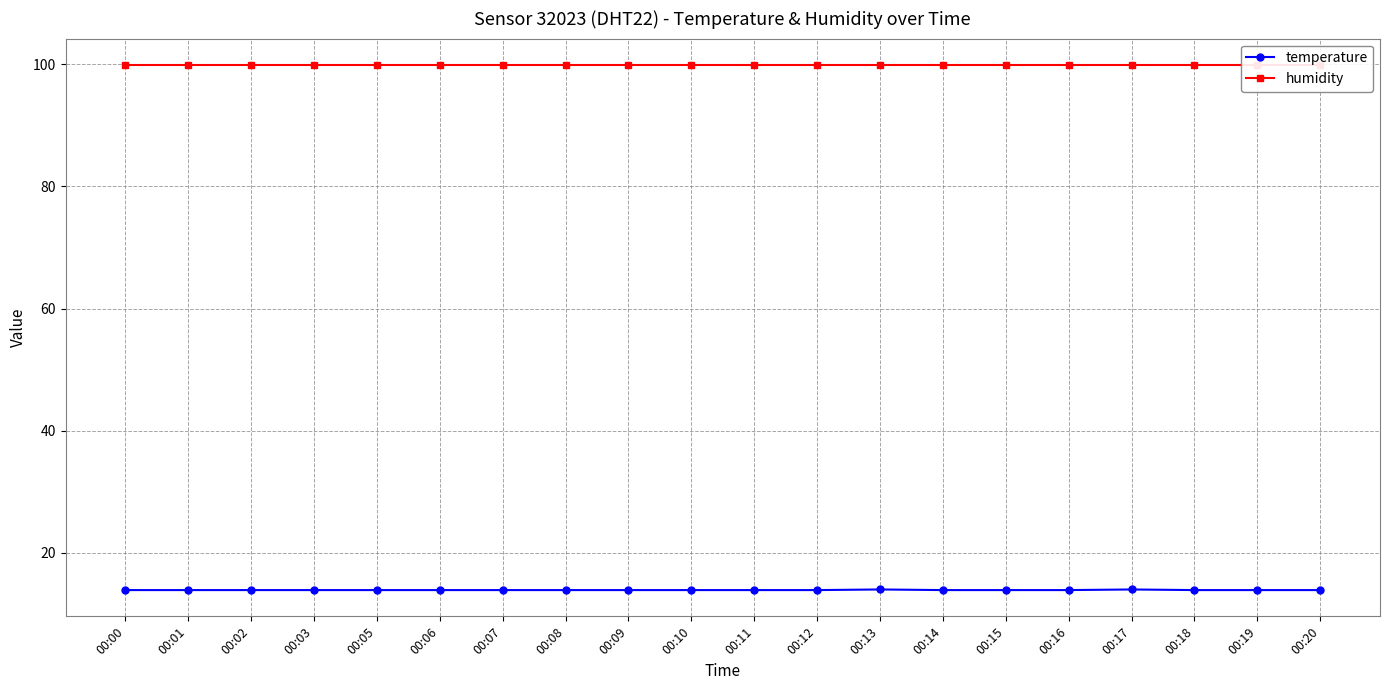

What is the difference between the maximum and minimum values in the temperature series?

0.1